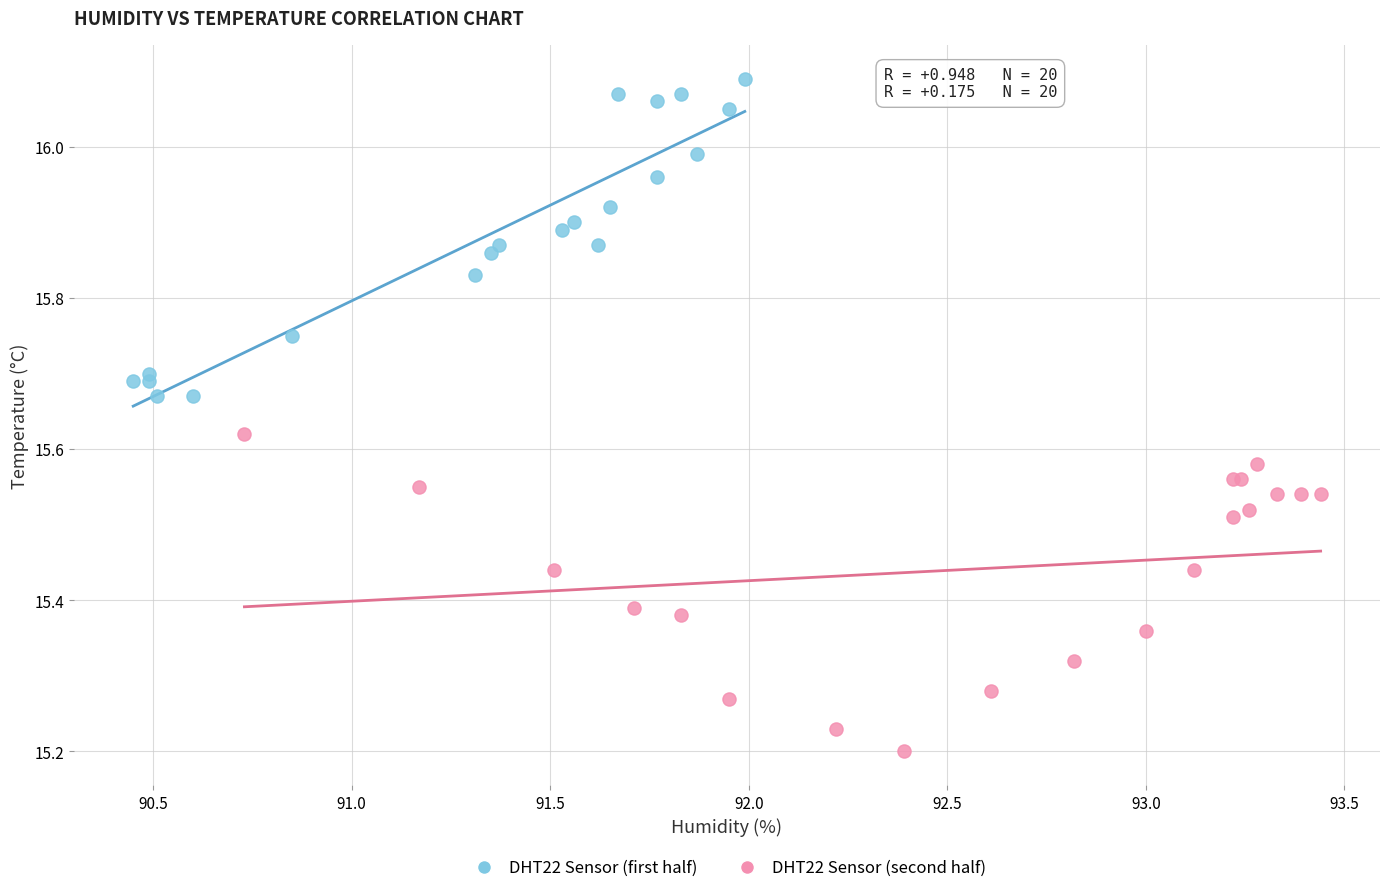

Which series reaches the minimum Y coordinate?

DHT22 Sensor (second half)